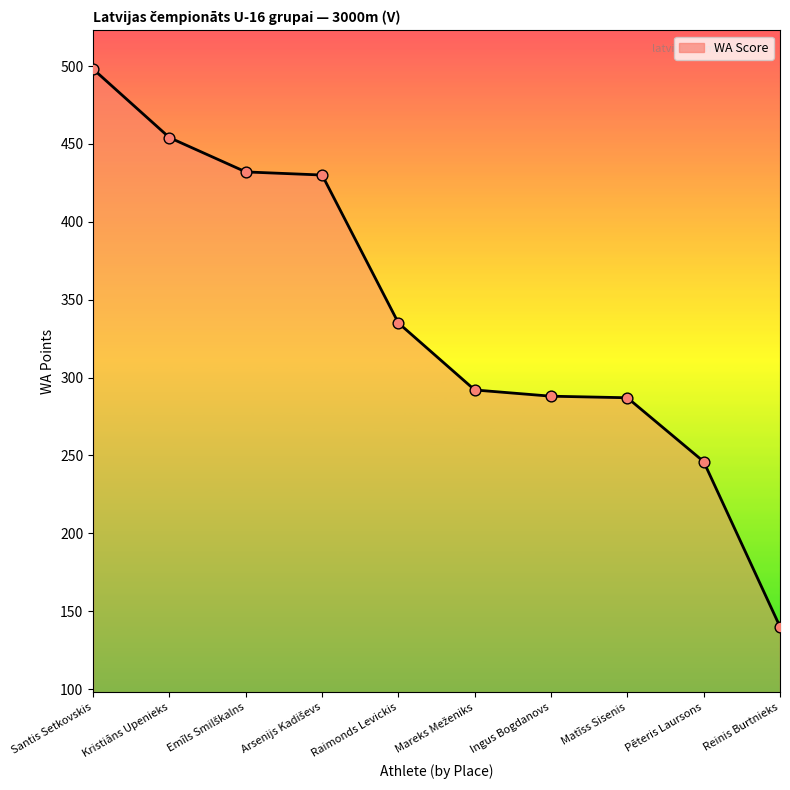

What is the change in value from Kristiāns Upenieks to Ingus Bogdanovs?

-166